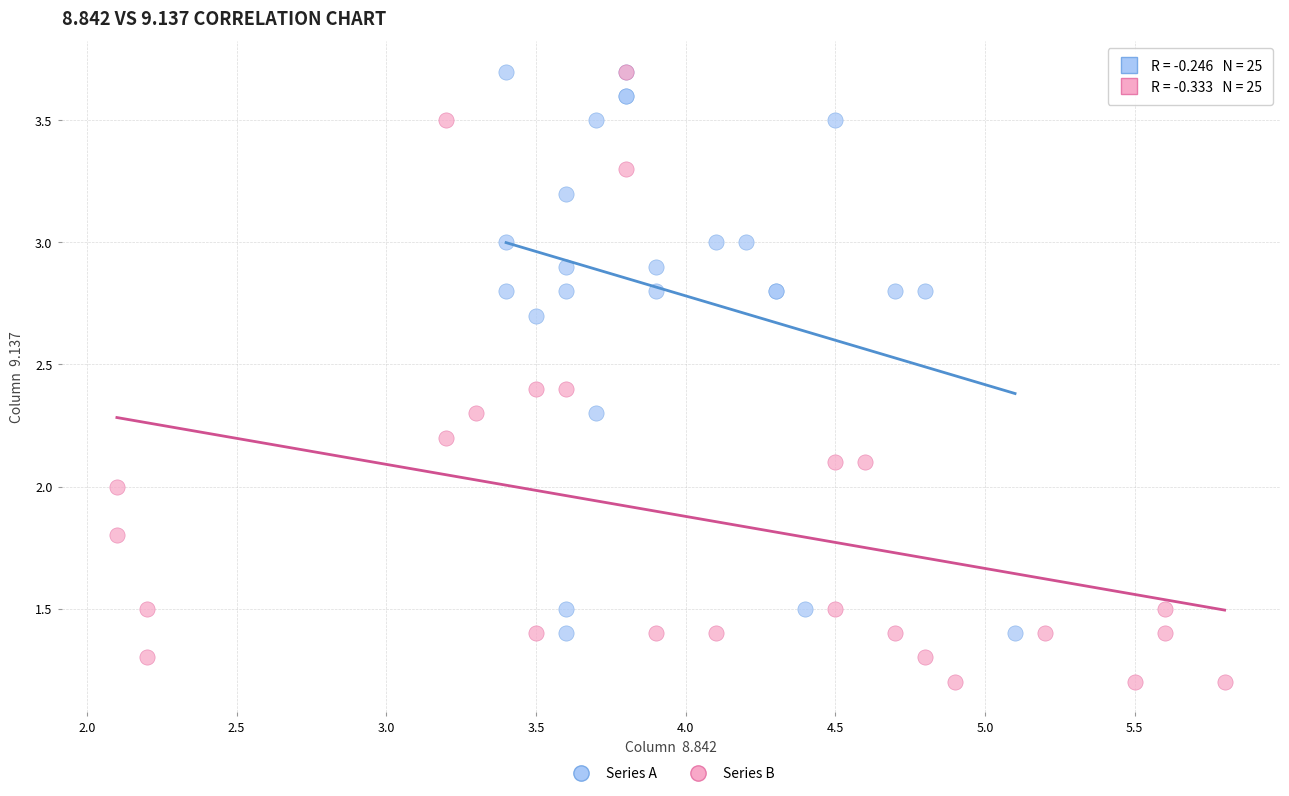

Which series reaches the minimum Y coordinate?

Series B